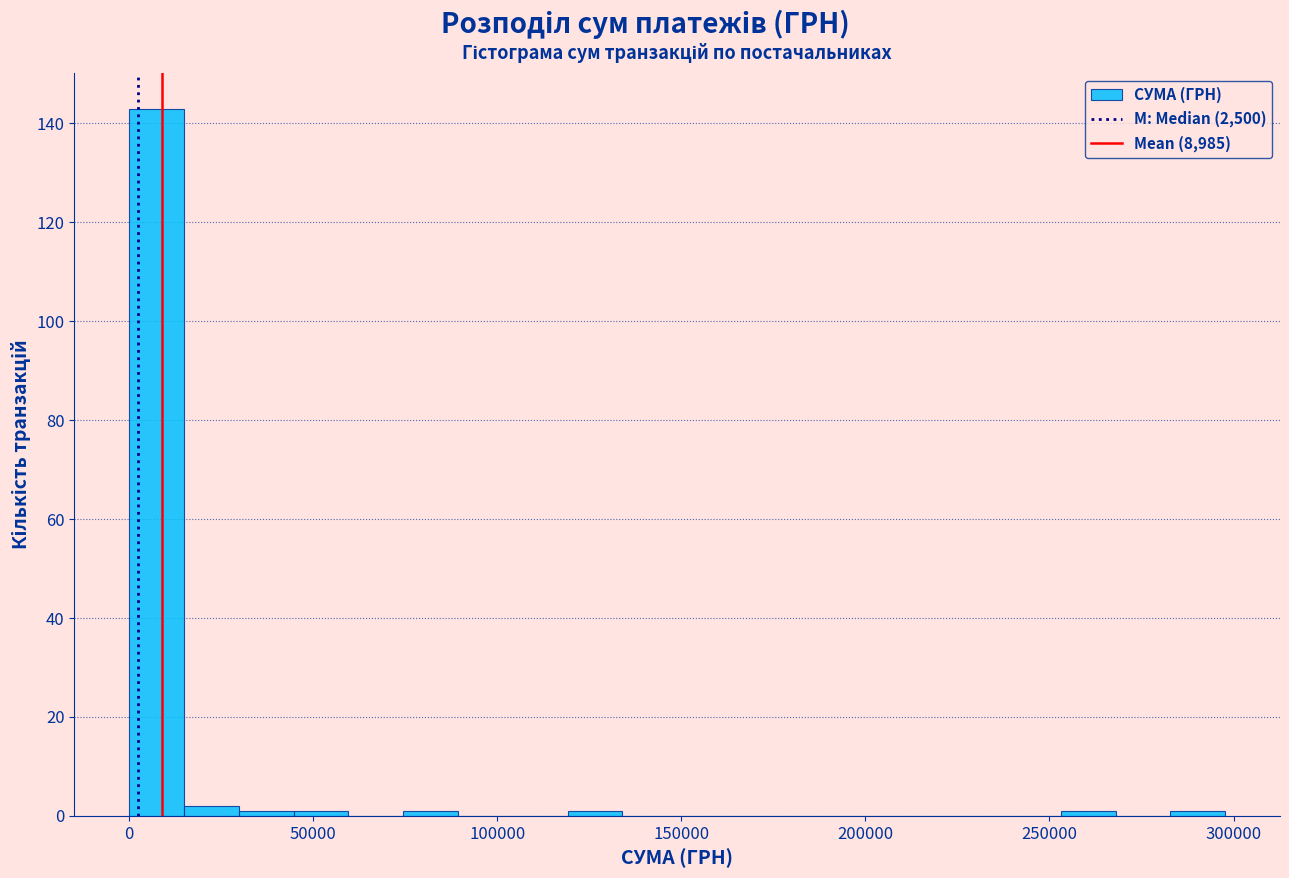

Read against the x-axis, roughly where is the centre of the tallest bar?

5000